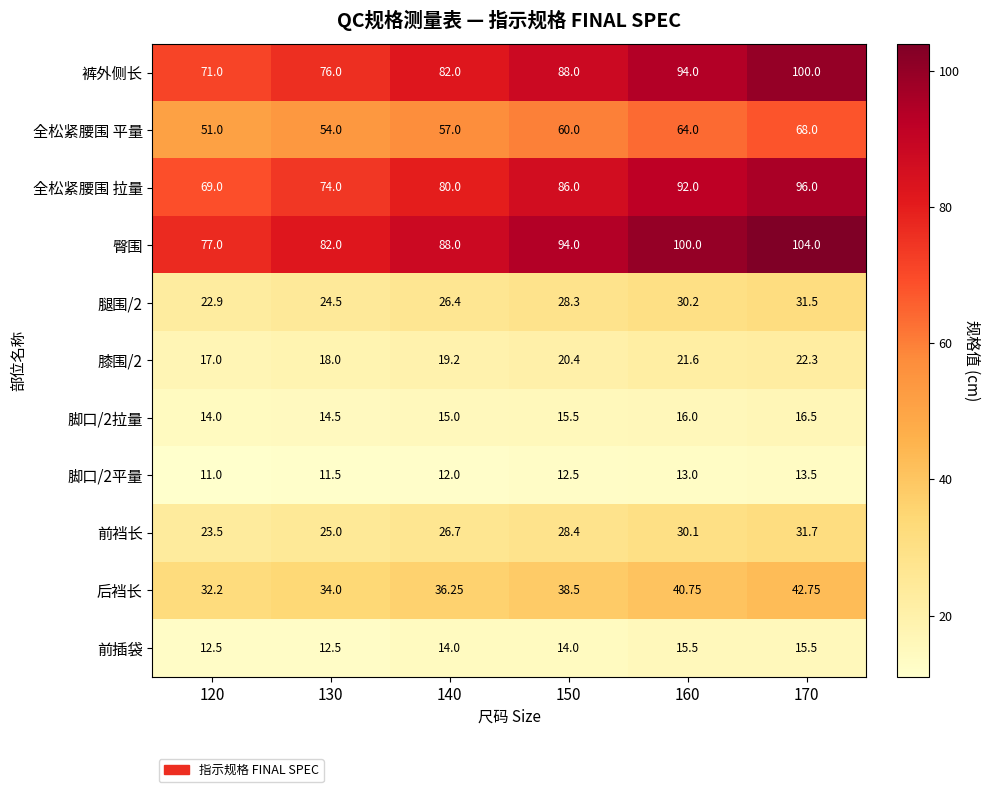

Which series has the widest spread of values?

裤外侧长